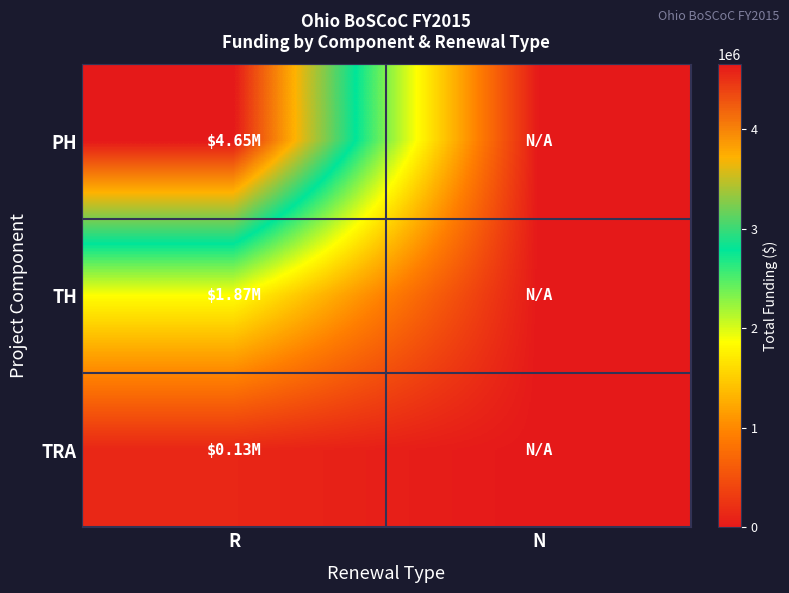

Which has a higher value, R or N?

R